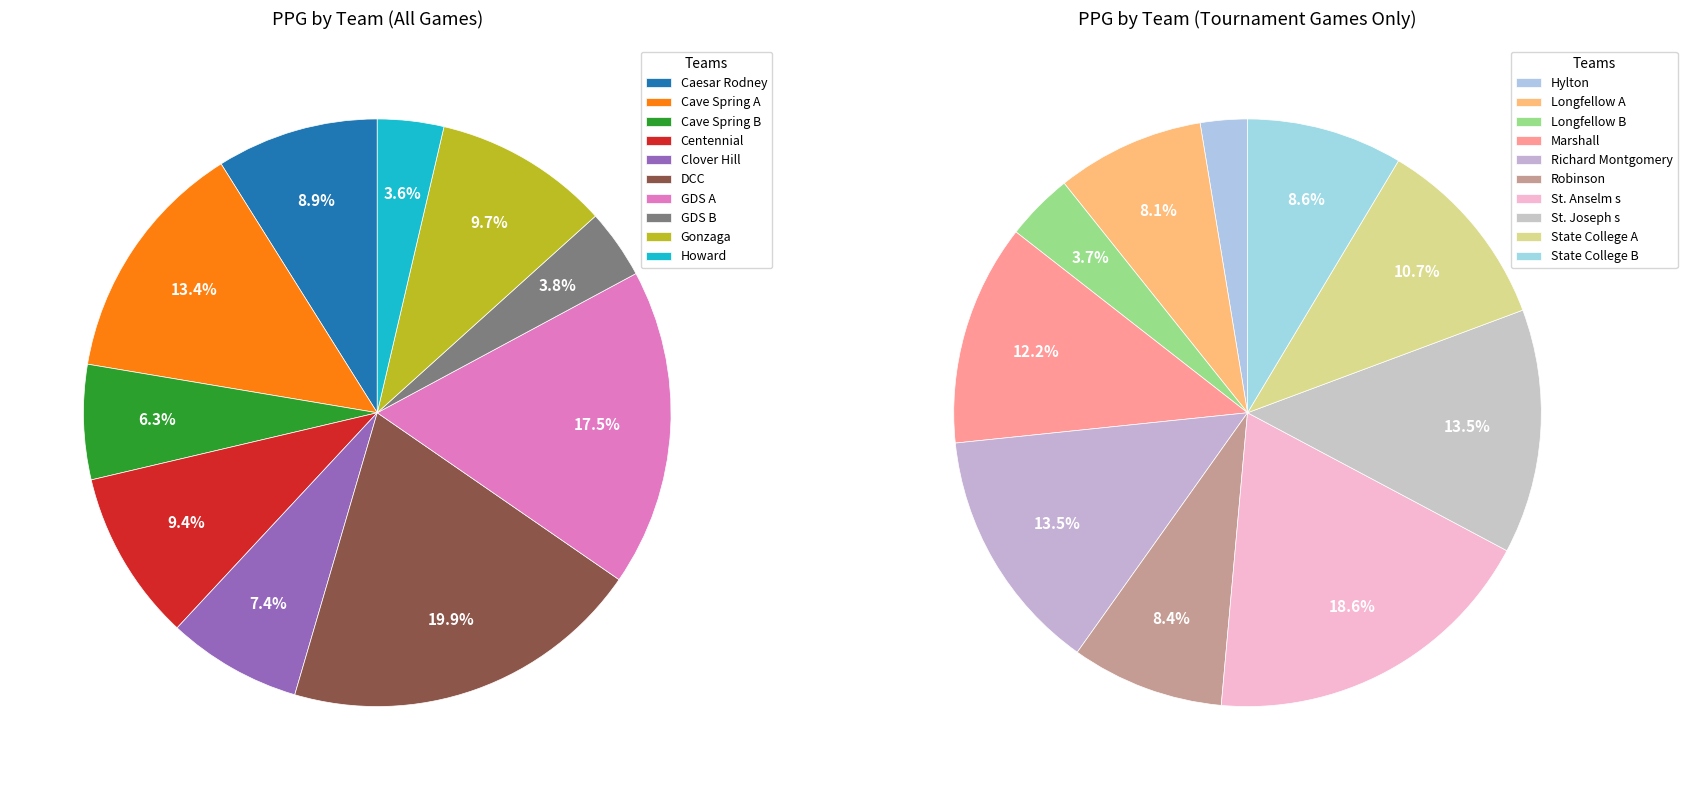

Is the sum of Longfellow B and Centennial greater than half?

No